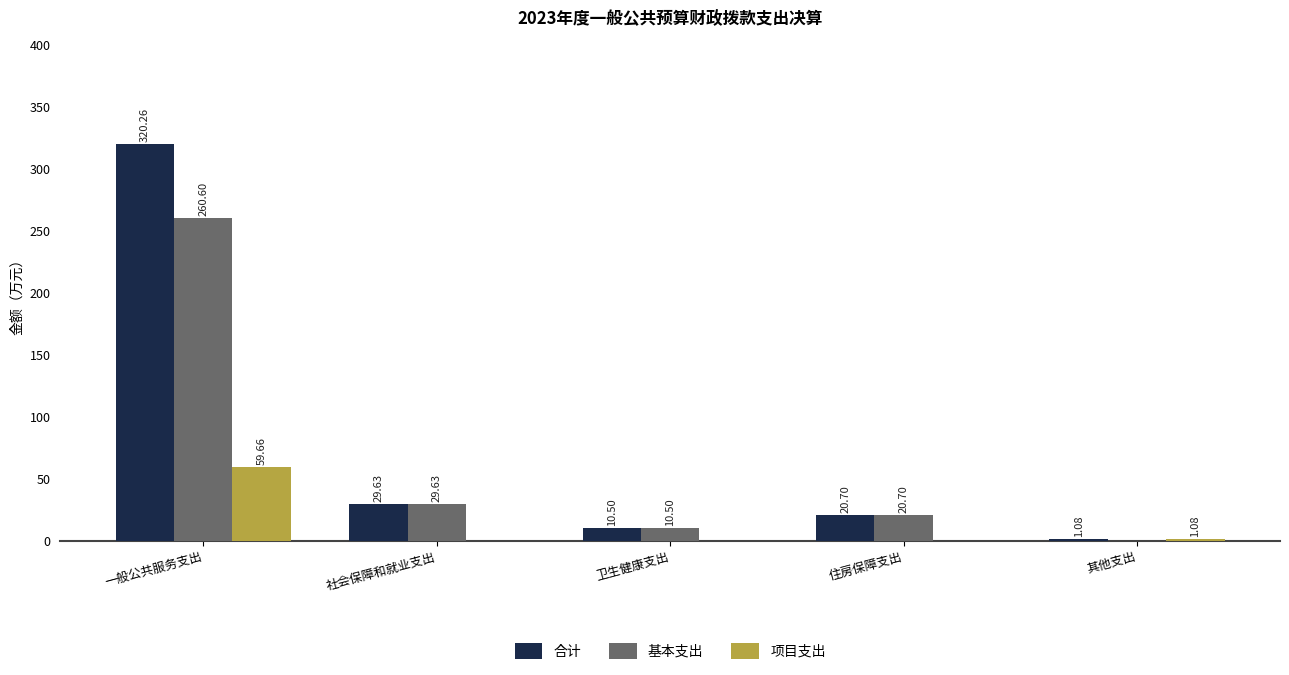

What is the total value across all series at 住房保障支出?

41.4